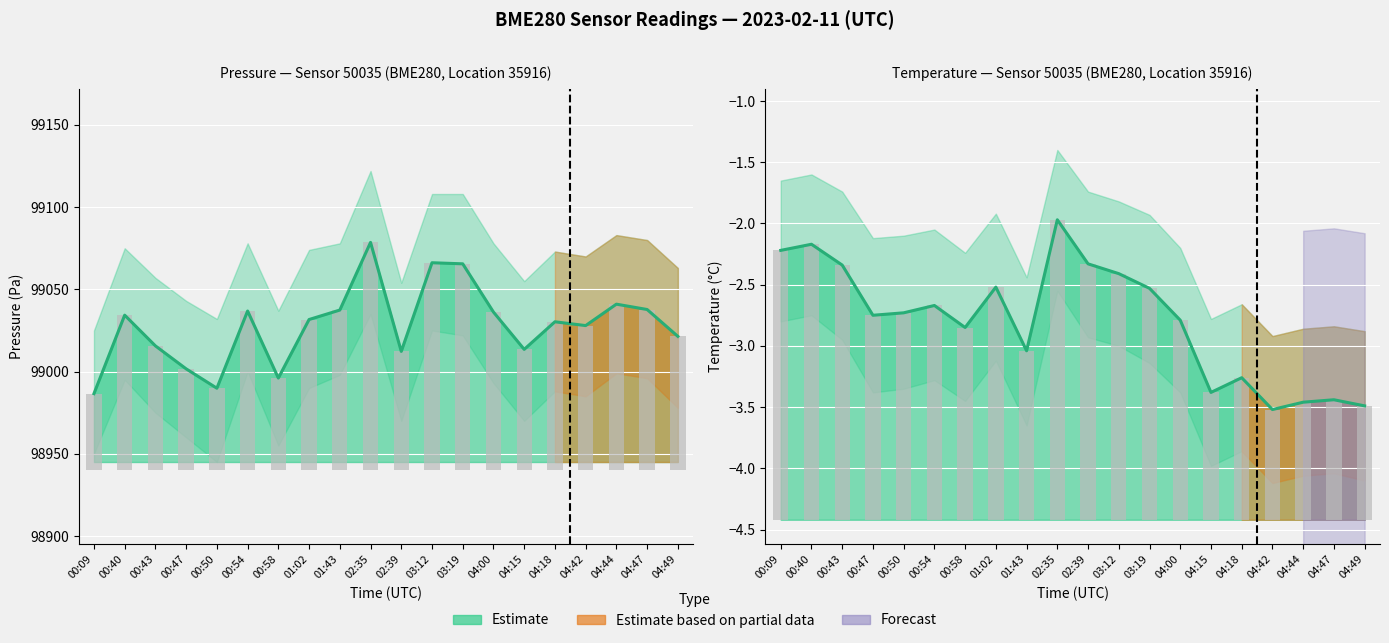

How many data points in temperature are above -2?

1